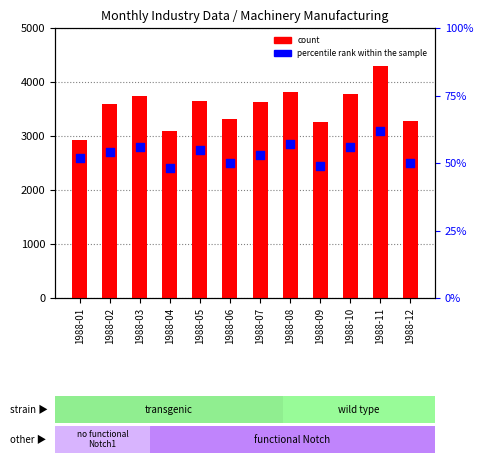

At which category is the sum across all series the highest?

1988-11